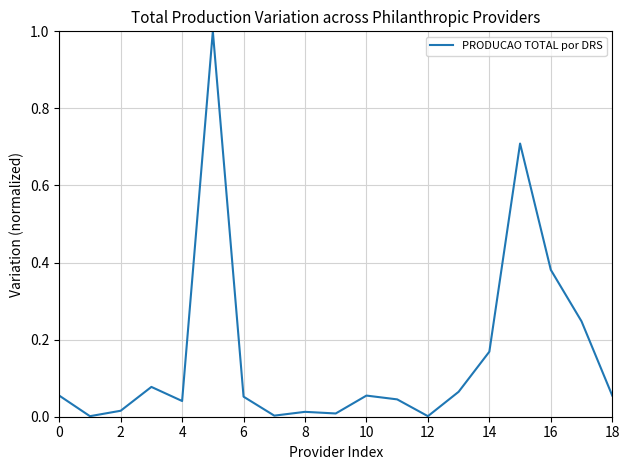

How many lines are shown in the chart?

1